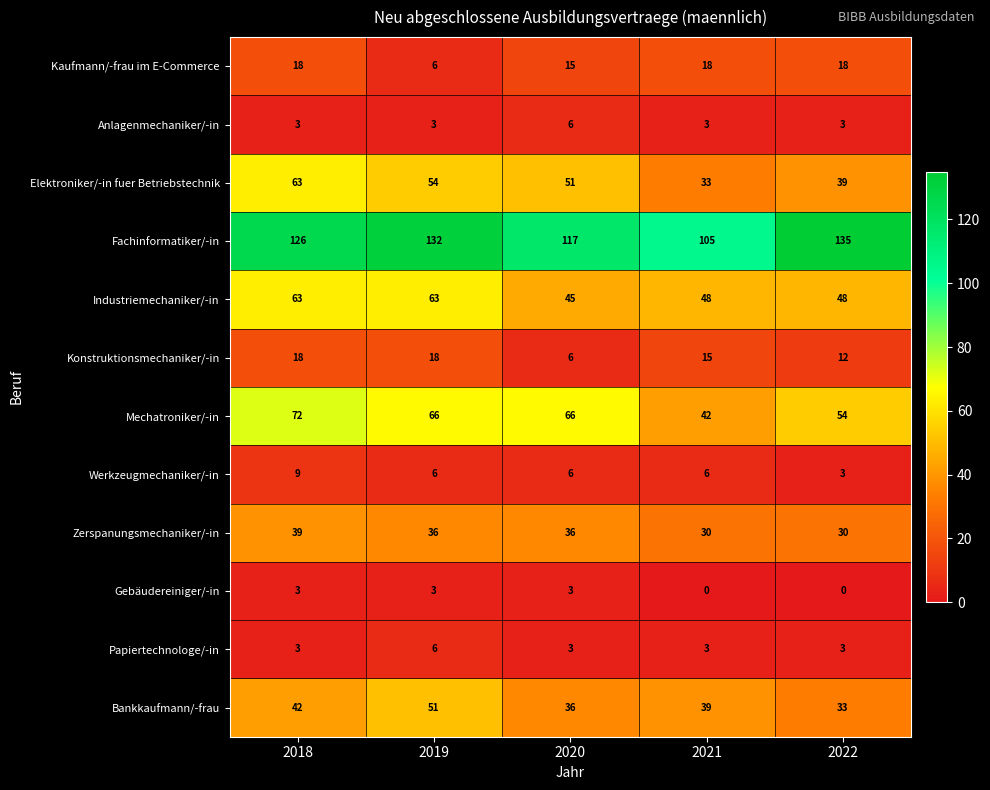

Is the value of Kaufmann/-frau im E-Commerce at 2022 greater than the value of Bankkaufmann/-frau at 2019?

No